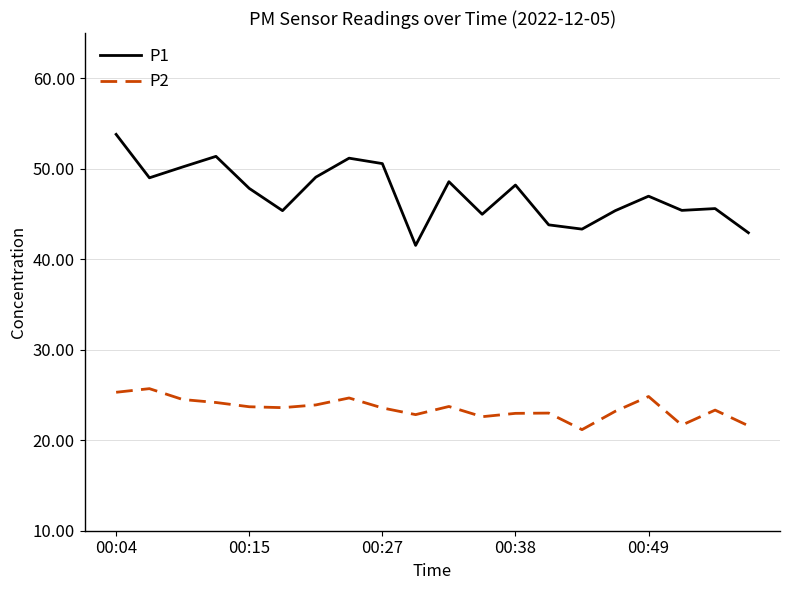

True or false: P2 and P1 cross at least once.

False